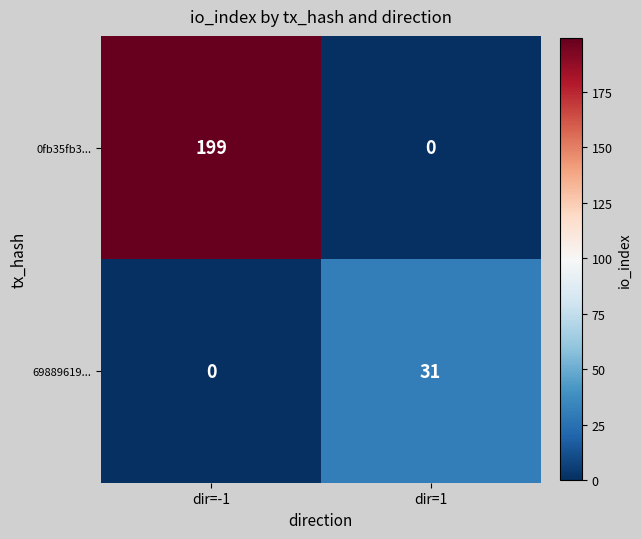

The 69889619... series shows -21 at dir=-1. True or false?

False